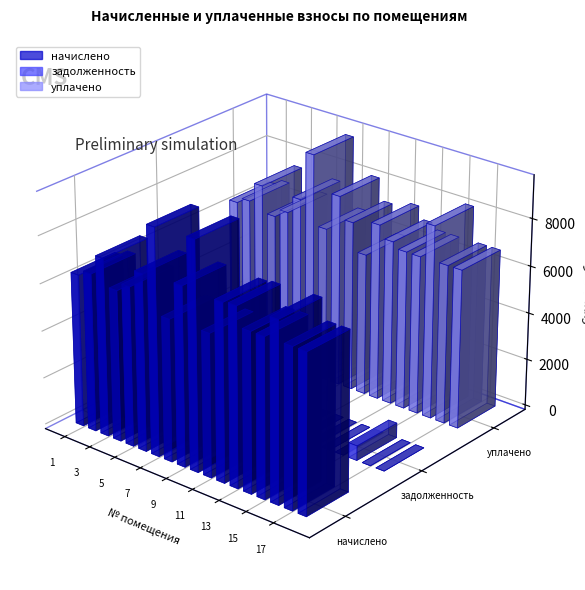

Reading left to right, what are all the values shown in this chart?

начислено: 6435.8	6681.6	7511.0	6374.4	6727.7	7465.0	9538.6	5990.4	7557.1	9615.4	6021.1	7480.3	7541.8	6712.3	6712.3	7603.2	6727.7	6727.7
задолженность: 0.0	0.0	0.0	0.0	0.0	0.0	0.0	1852.4	0.0	801.3	0.0	0.0	0.0	0.0	0.0	625.7	0.0	0.0
уплачено: 6435.8	6681.6	7511.0	6374.4	6727.7	7465.0	9538.6	6561.1	8137.7	7211.5	6021.1	7480.3	6962.4	6720.0	6712.3	8187.3	6727.7	6727.7